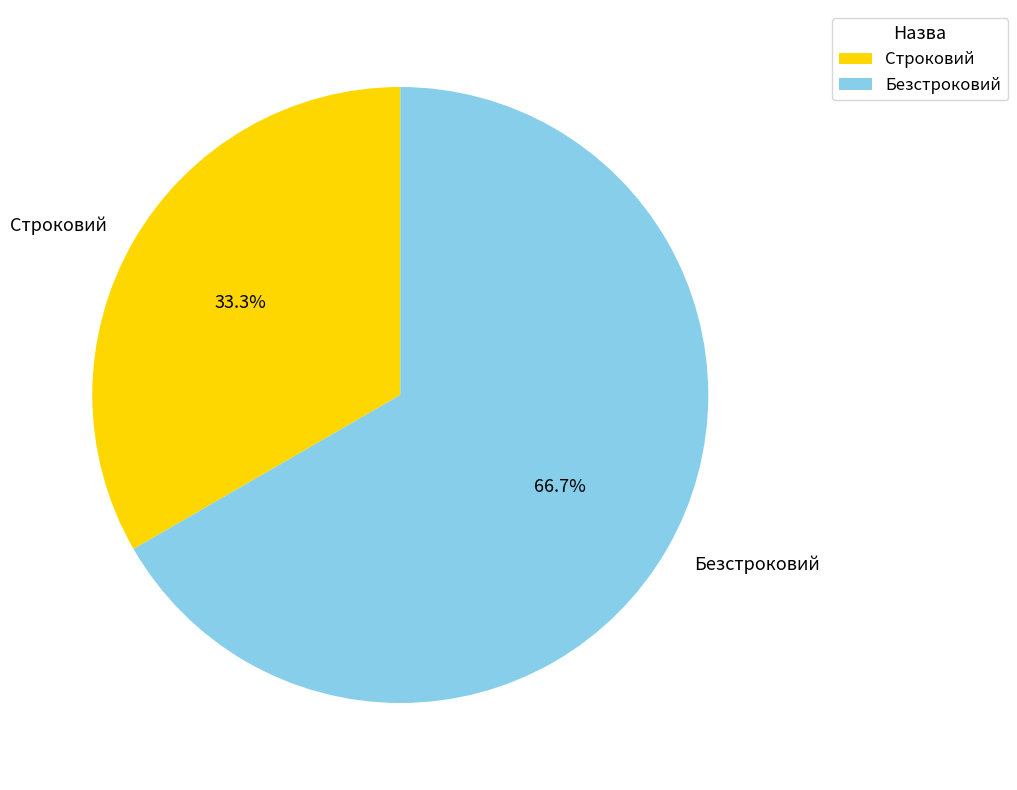

The Строковий slice represents 33% of the pie. True or false?

True